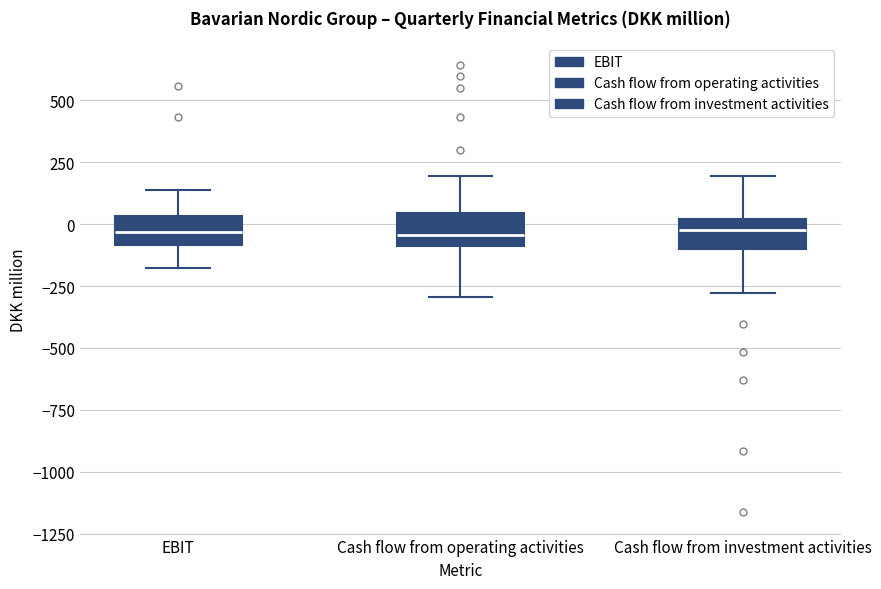

Where does the upper whisker of the box for EBIT end on the y-axis? The values are not printed on the chart, so give them approximately, as read against the axis.

150